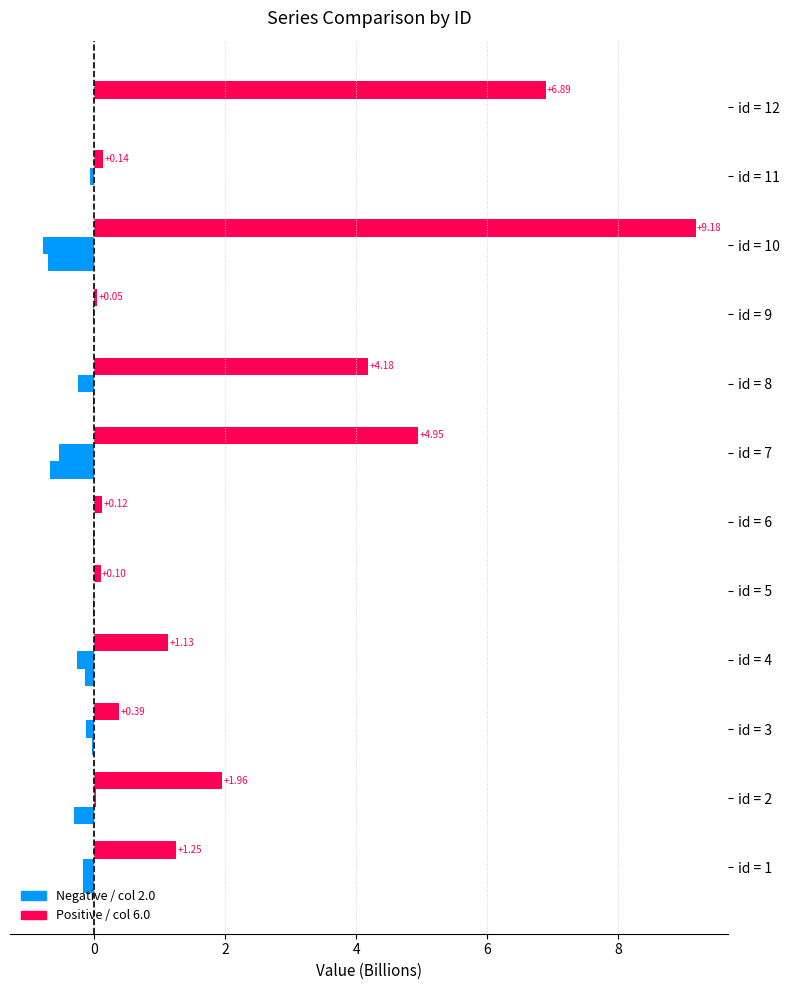

How many series are shown in this chart?

3